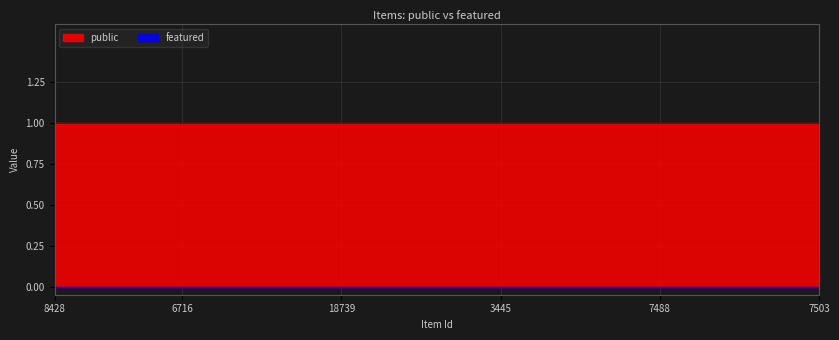

True or false: featured has more than 0 interior local peaks.

False